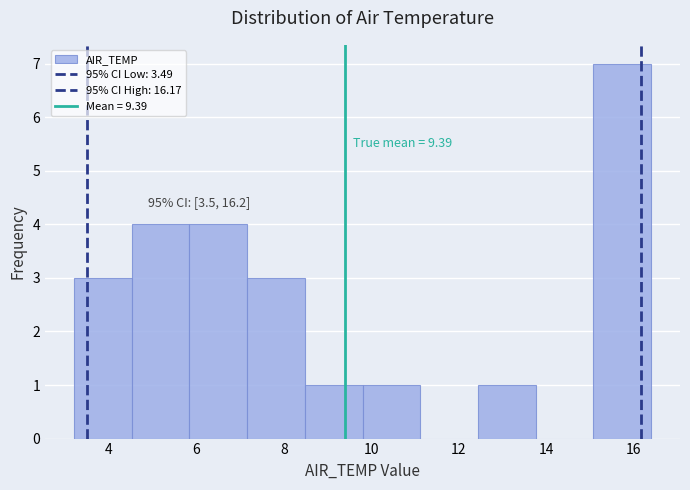

Over which range of the x-axis is the bar tallest?

15.08 to 16.40